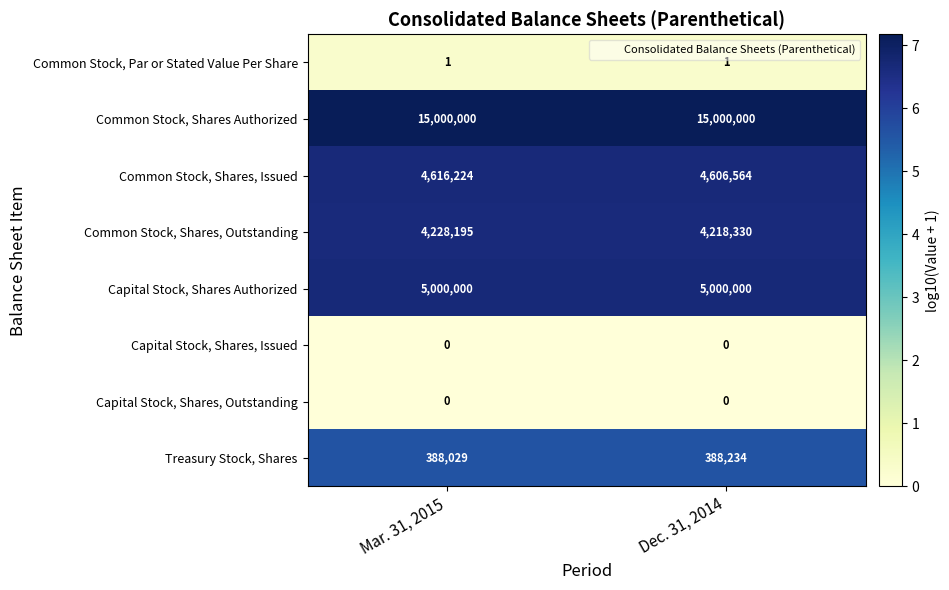

The Common Stock, Shares, Issued series shows 2087654 at Dec. 31, 2014. True or false?

False